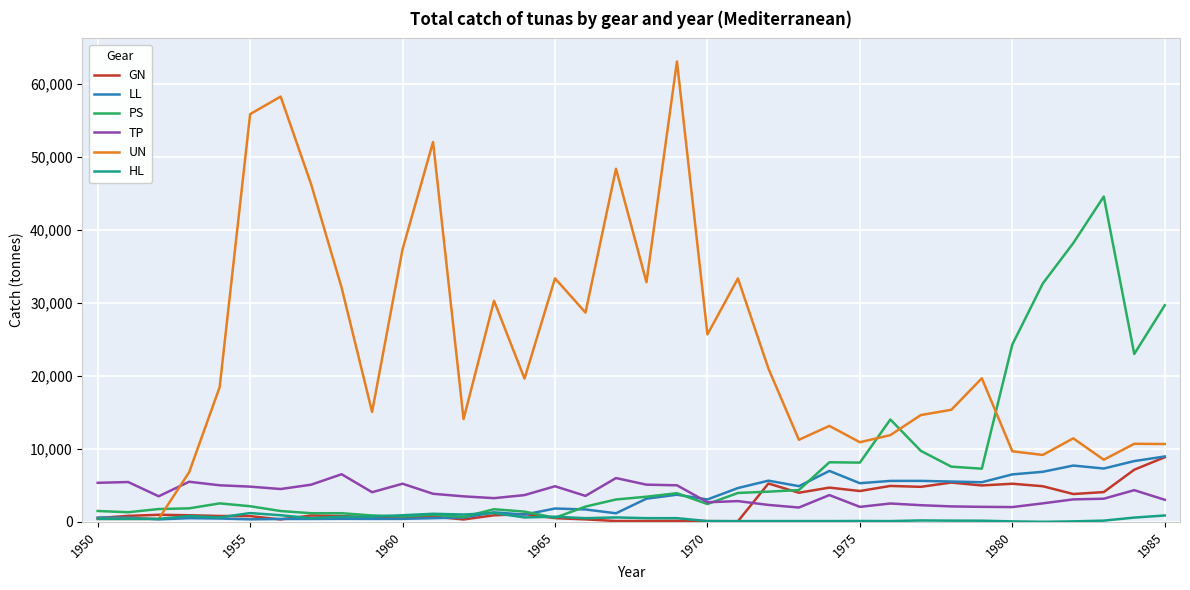

Is this an area chart (filled region under the line)?

No